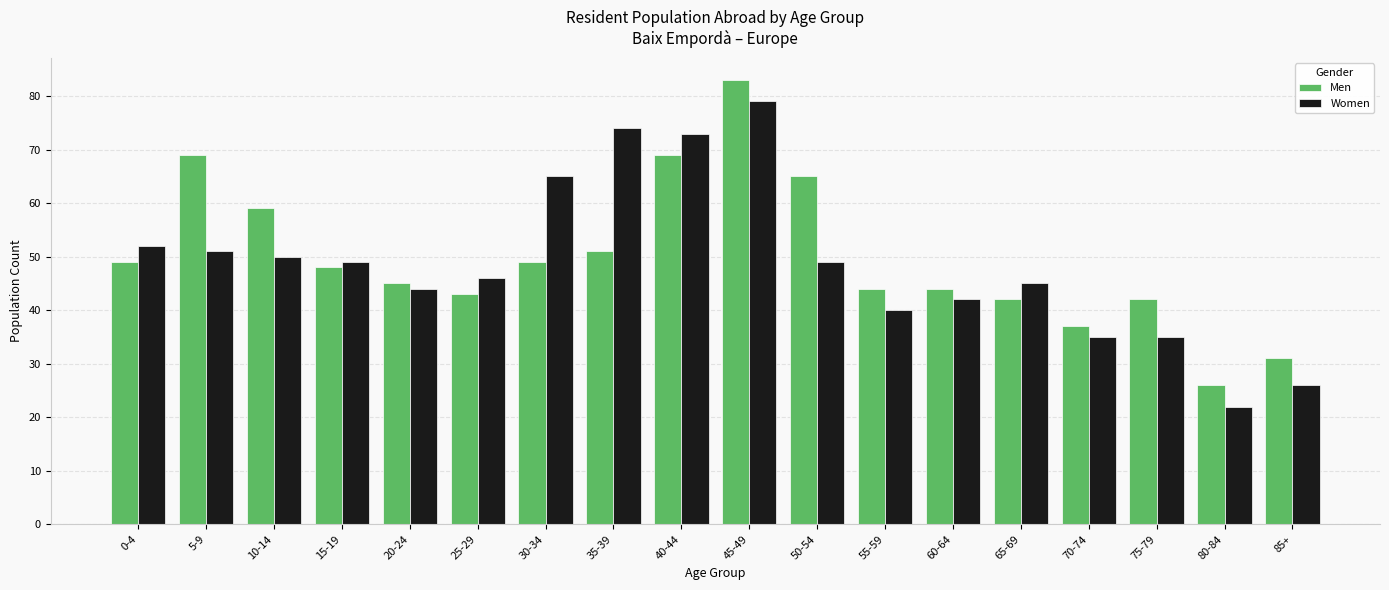

List the series in order of their peak value, highest first.

Men, Women